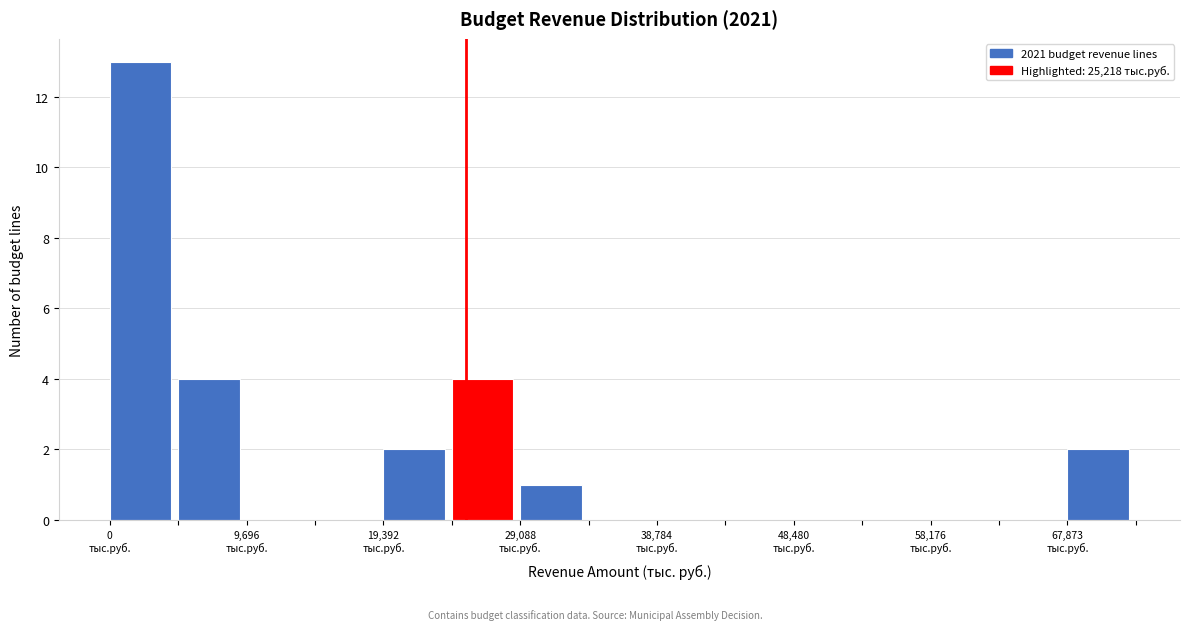

Reading left to right, transcribe this chart: for each bar, give the range it covers on the x-axis and its height. Neither the bar edges nor the heights are printed on the chart, so give them approximately, as read against the axes.

0 to 5000: 13
5000 to 10000: 4
10000 to 15000: 0
15000 to 19000: 0
19000 to 24000: 2
24000 to 29000: 4
29000 to 34000: 1
34000 to 39000: 0
39000 to 44000: 0
44000 to 48000: 0
48000 to 53000: 0
53000 to 58000: 0
58000 to 63000: 0
63000 to 68000: 0
68000 to 73000: 2